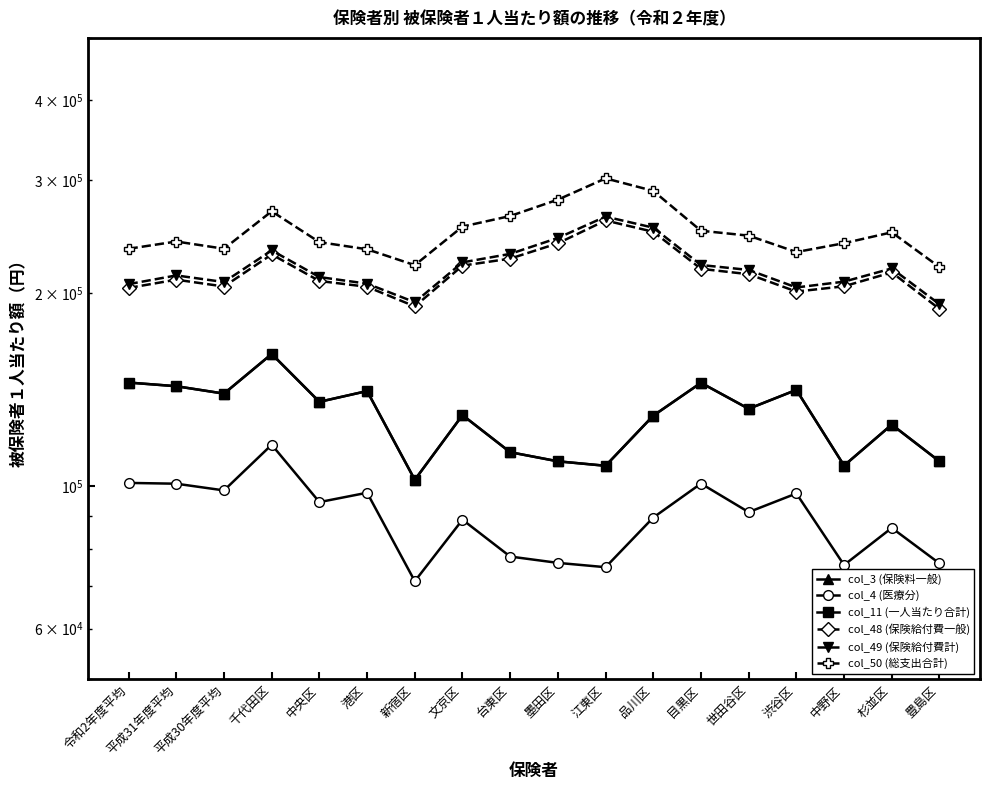

What are all the series names shown in the legend?

col_3 (保険料一般), col_4 (医療分), col_11 (一人当たり合計), col_48 (保険給付費一般), col_49 (保険給付費計), col_50 (総支出合計)